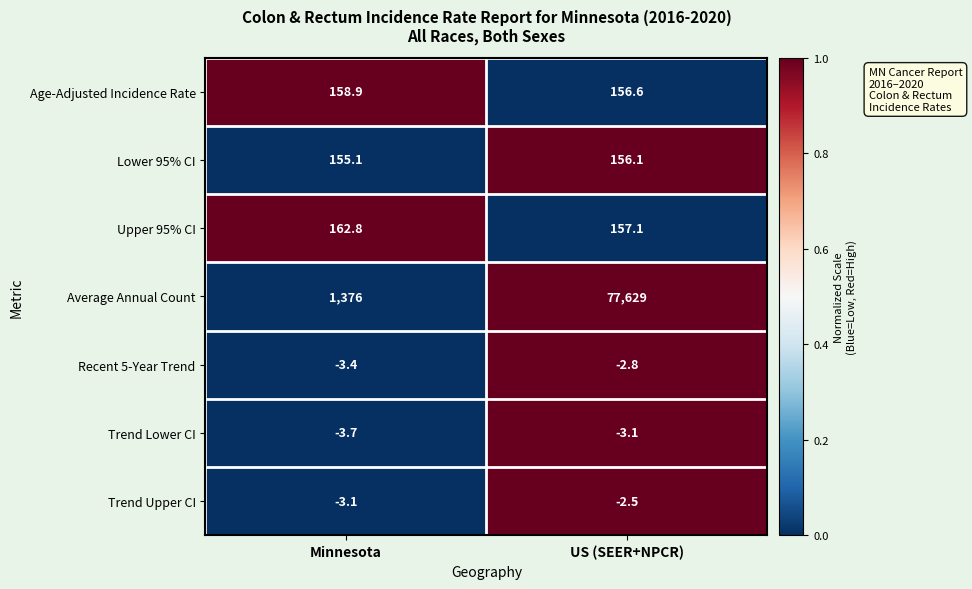

The Trend Lower CI series shows -4.8 at US (SEER+NPCR). True or false?

False